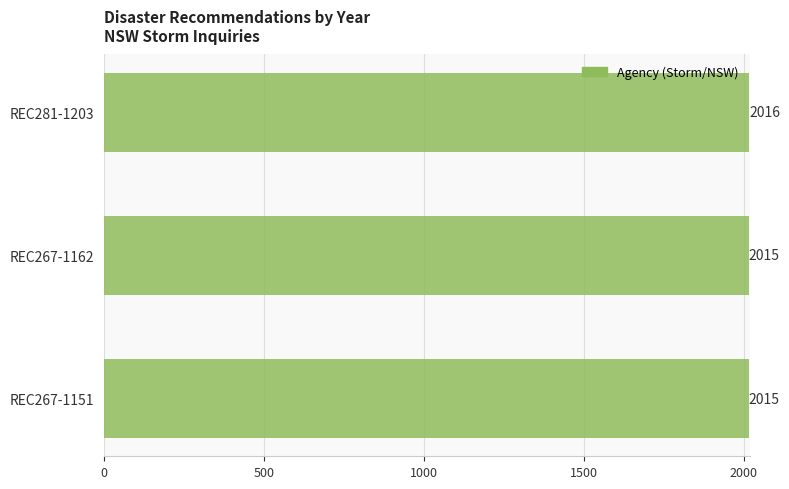

Reading top to bottom, list all the values displayed in this chart.

REC281-1203=2016	REC267-1162=2015	REC267-1151=2015